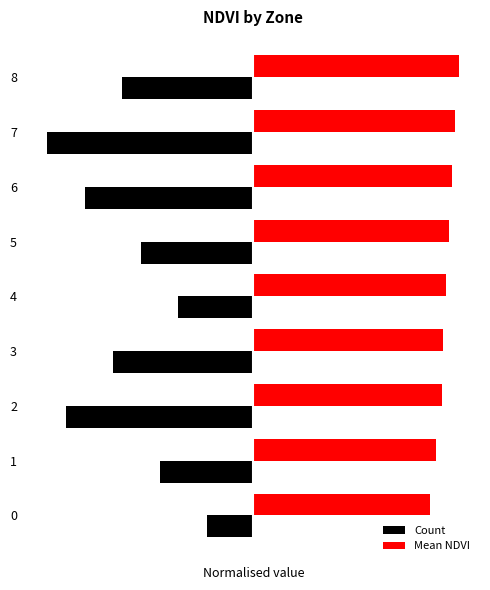

Which series has the largest total across all categories?

Mean NDVI